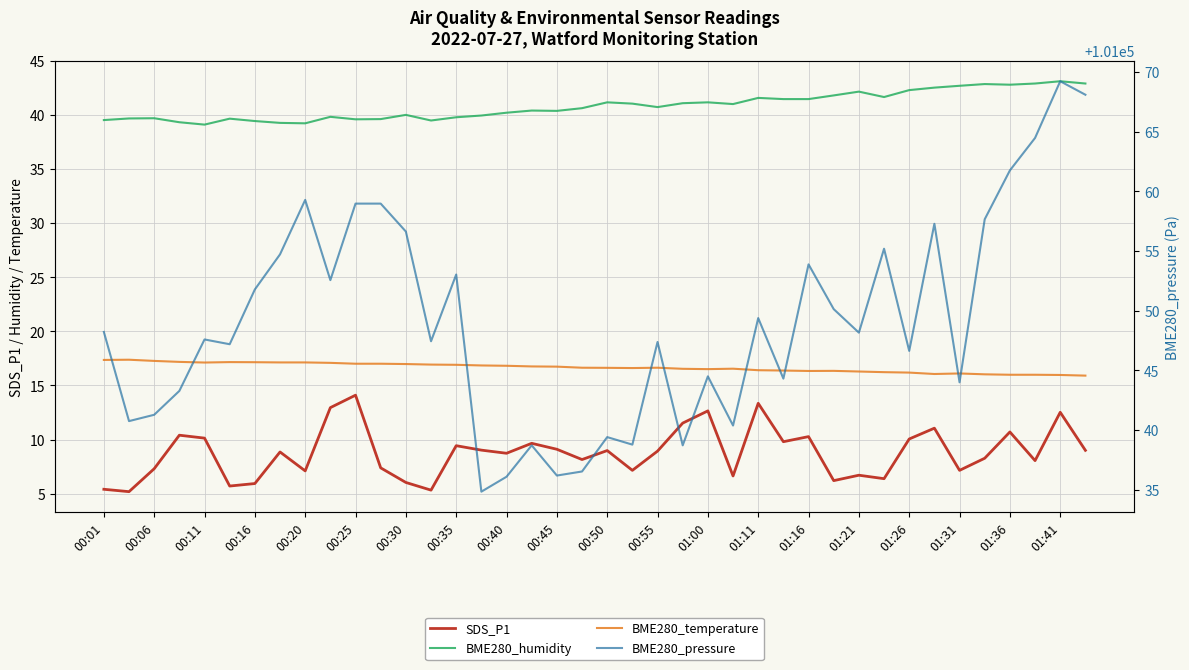

What is the sum of all BME280_pressure values?

4041963.4